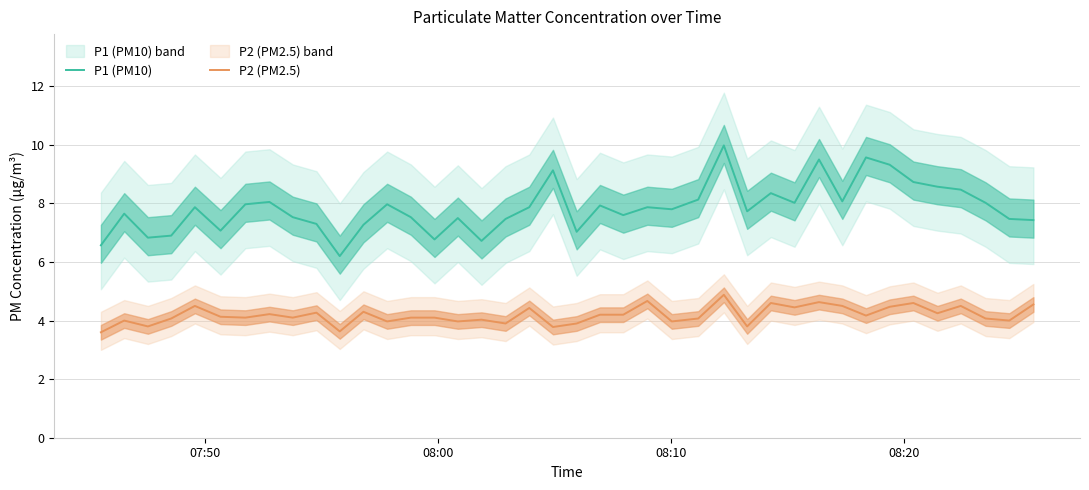

How many lines are shown in the chart?

2